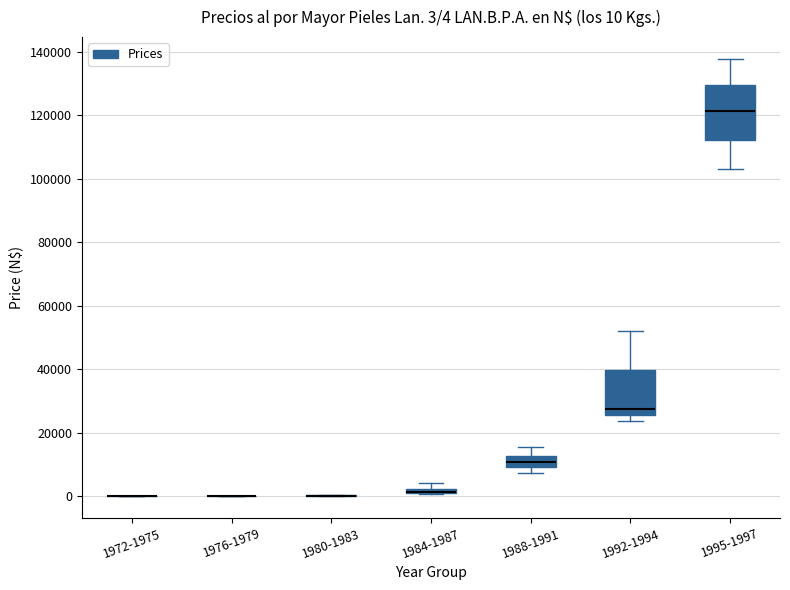

Which box is the tallest, from its lower edge to its upper edge?

1995-1997